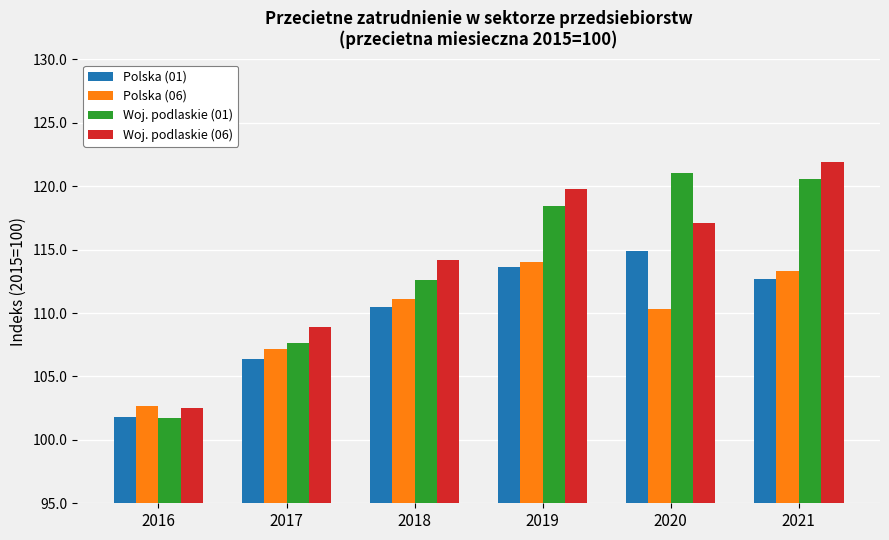

At how many categories does at least one series exceed 114?

4